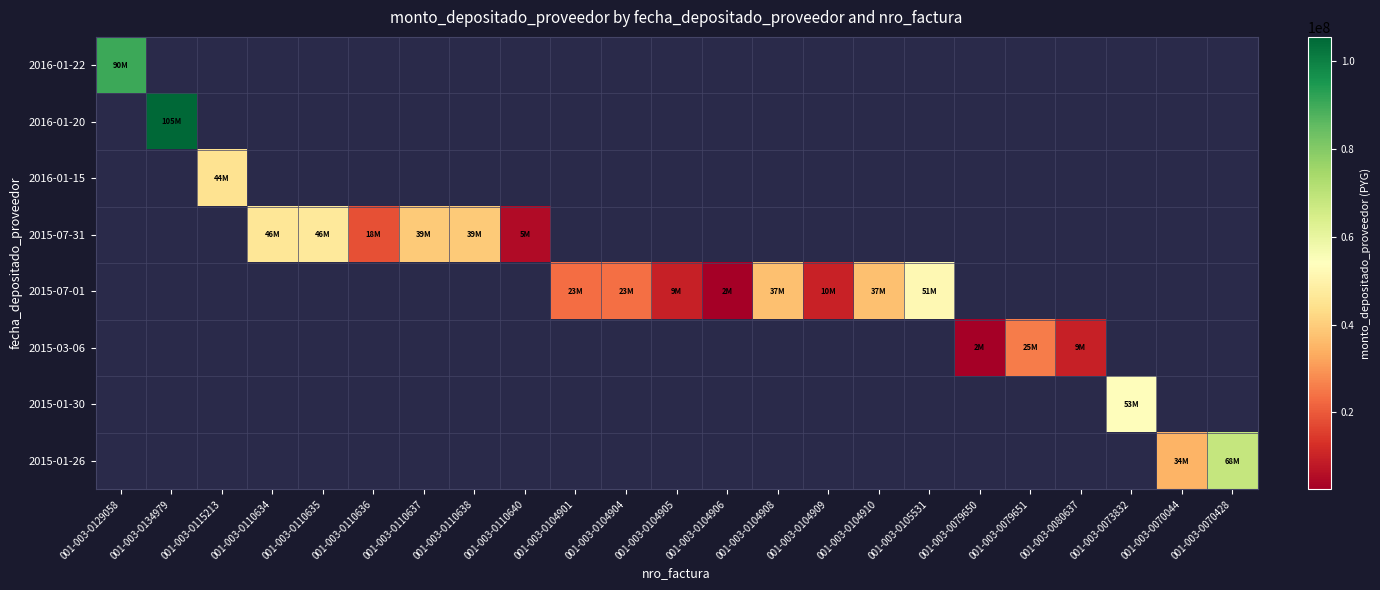

At how many categories does at least one series exceed 28483488?

13